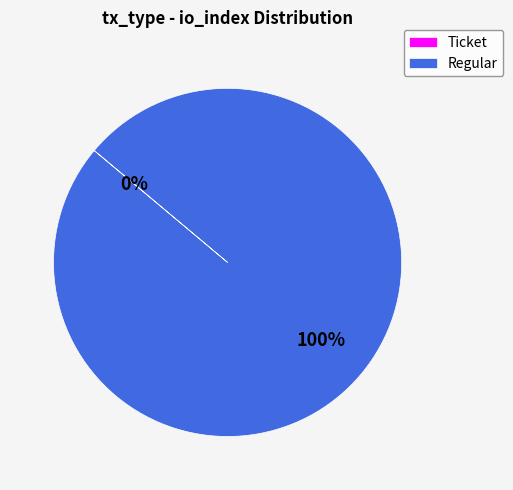

Which slice is the largest?

Regular